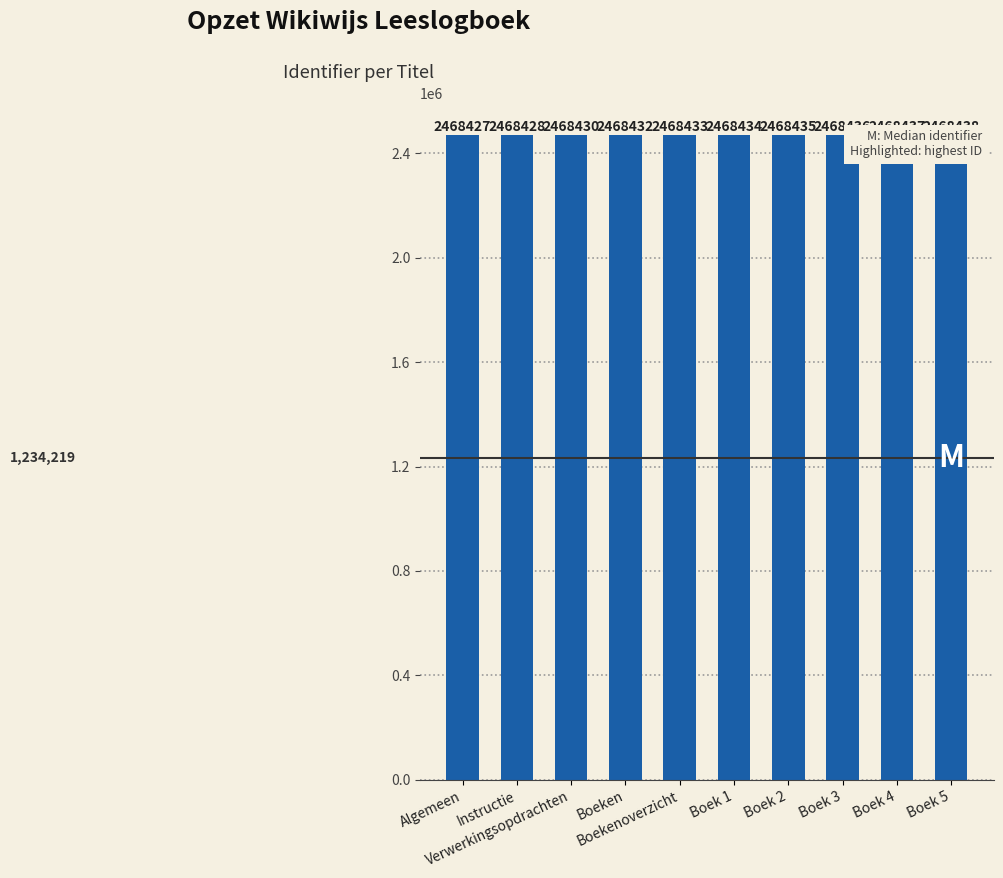

Rank the categories by value from lowest to highest.

Algemeen, Instructie, Verwerkingsopdrachten, Boeken, Boekenoverzicht, Boek 1, Boek 2, Boek 3, Boek 4, Boek 5